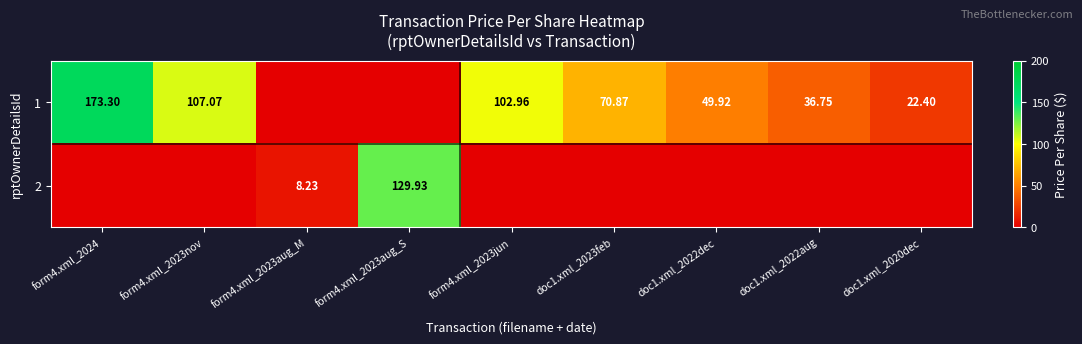

How many series are shown in this chart?

2